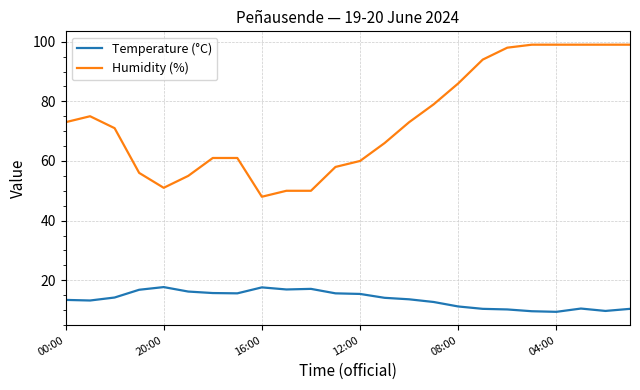

True or false: Humidity (%) and Temperature (°C) intersect in this chart.

False